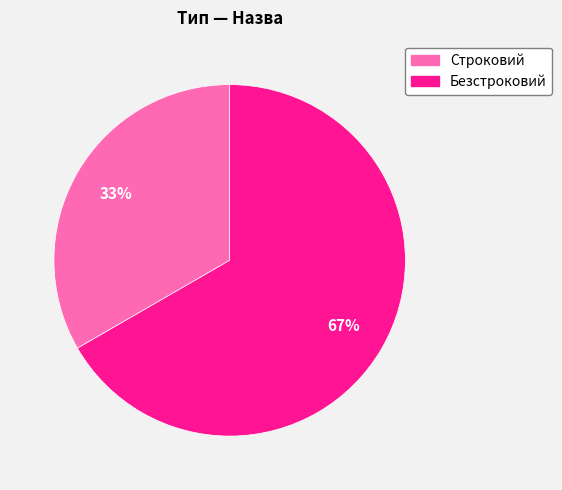

Is it true that Строковий is 33% of the pie?

True